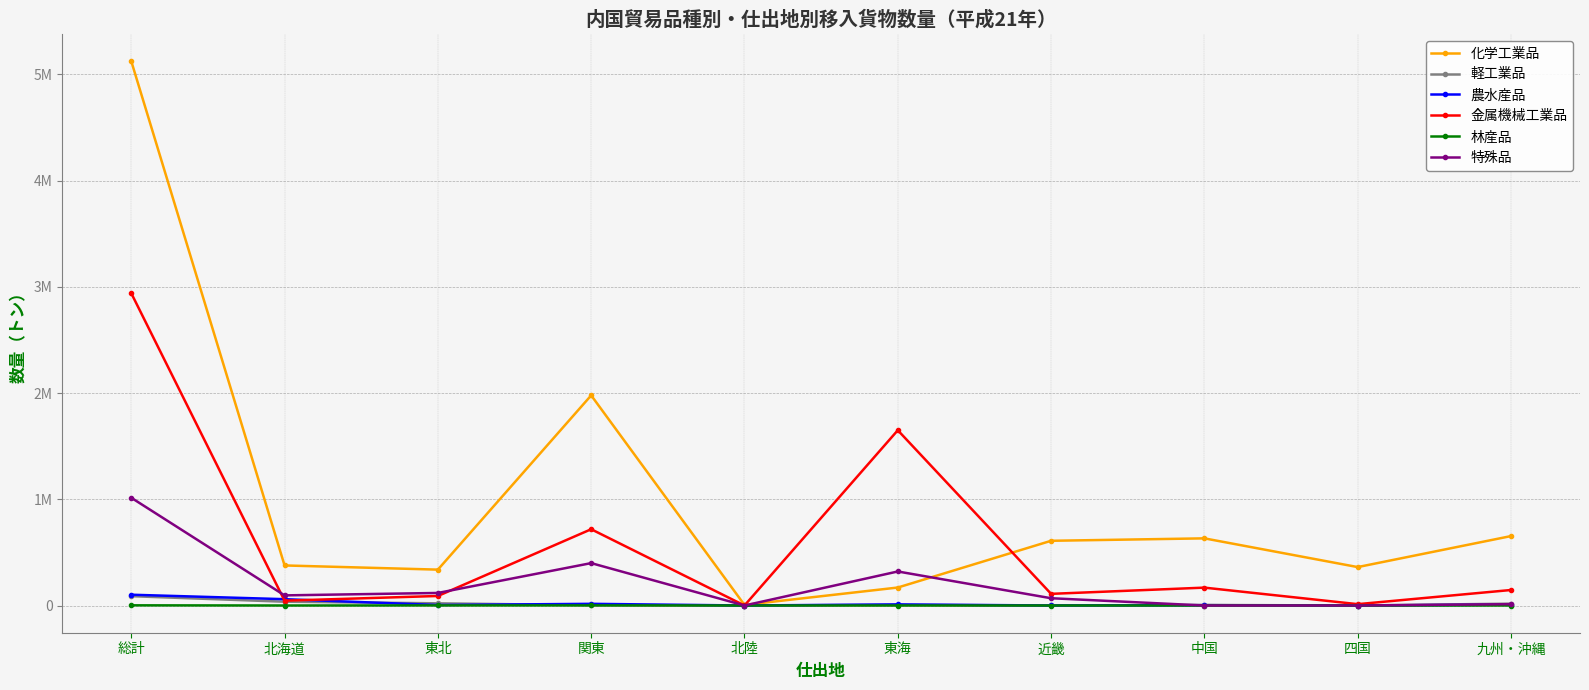

Is this an area chart (filled region under the line)?

No